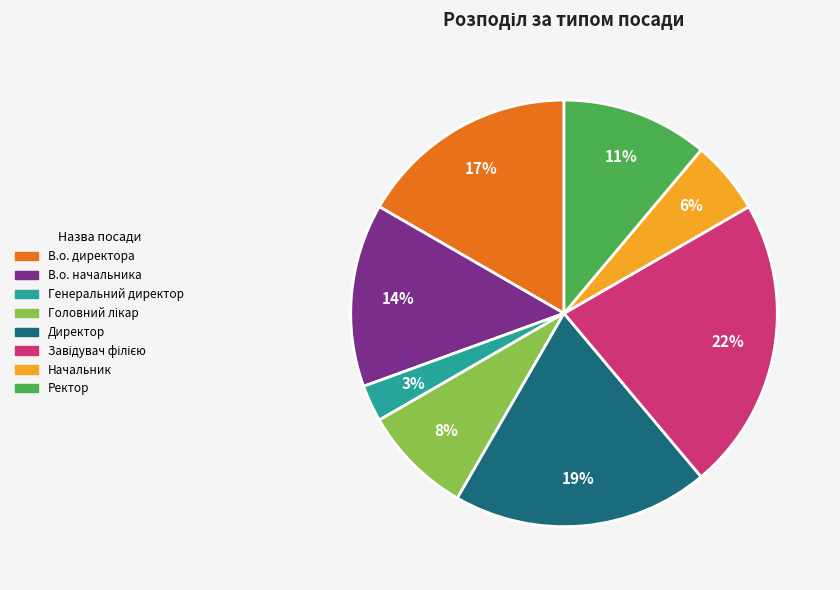

Combined, do Генеральний директор and В.о. начальника account for over 50%?

No